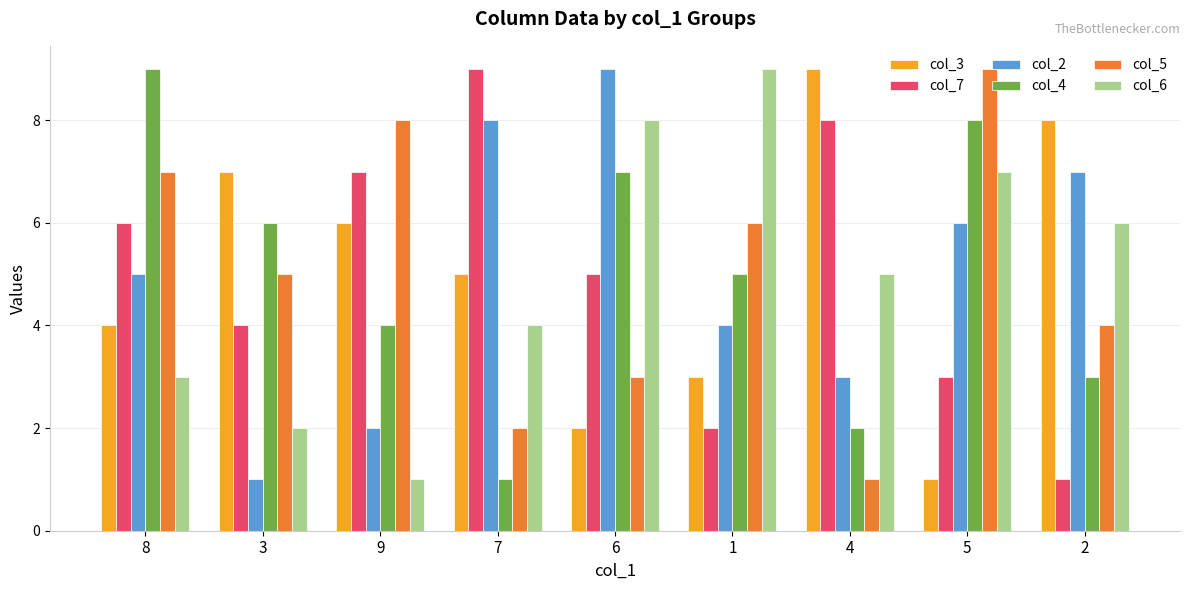

How many bars are there in each group?

6